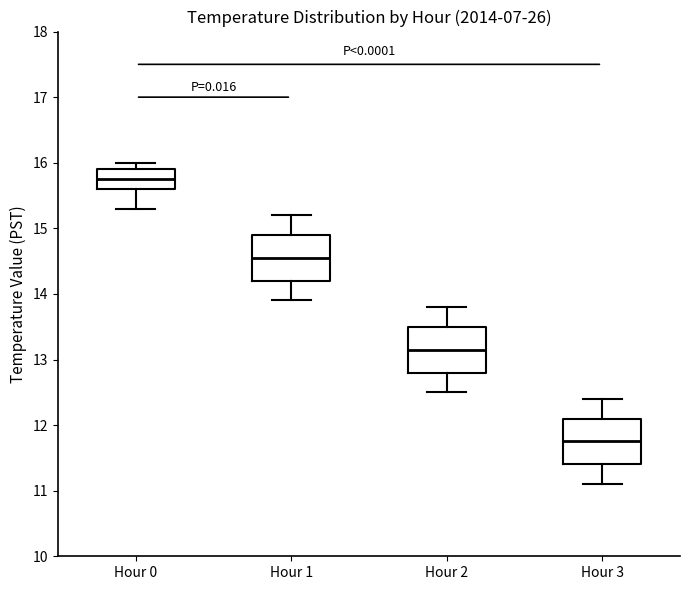

Reading left to right, transcribe this box plot: for each box, give where its median line is, the range the box spans, and where its two whiskers end, as read against the y-axis. The values are not printed on the chart, so give them approximately, as read against the axis.

Hour 0: median 15.8, box 15.6 to 15.9, whiskers 15.3 to 16.0
Hour 1: median 14.6, box 14.2 to 14.9, whiskers 13.9 to 15.2
Hour 2: median 13.2, box 12.8 to 13.5, whiskers 12.5 to 13.8
Hour 3: median 11.8, box 11.4 to 12.1, whiskers 11.1 to 12.4